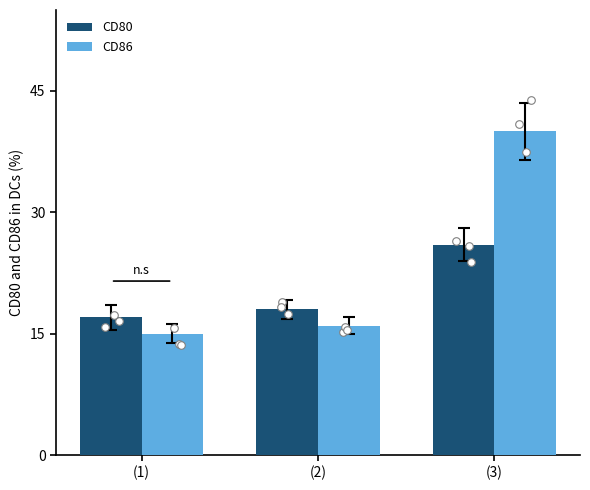

Which series contains the lowest Y value?

CD86